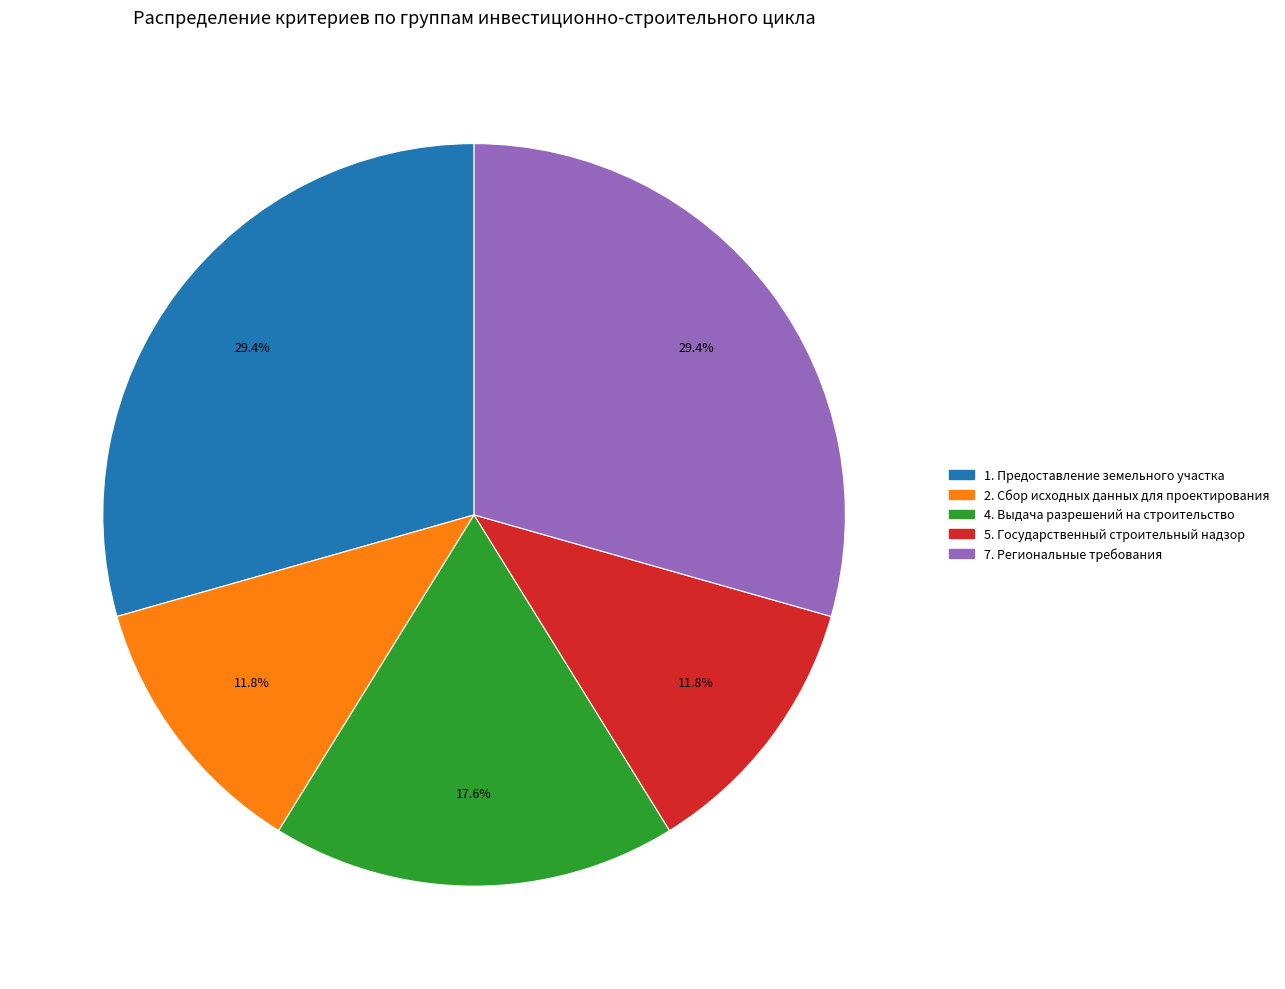

Between 7. Региональные требования and 2. Сбор исходных данных для проектирования, which is larger?

7. Региональные требования